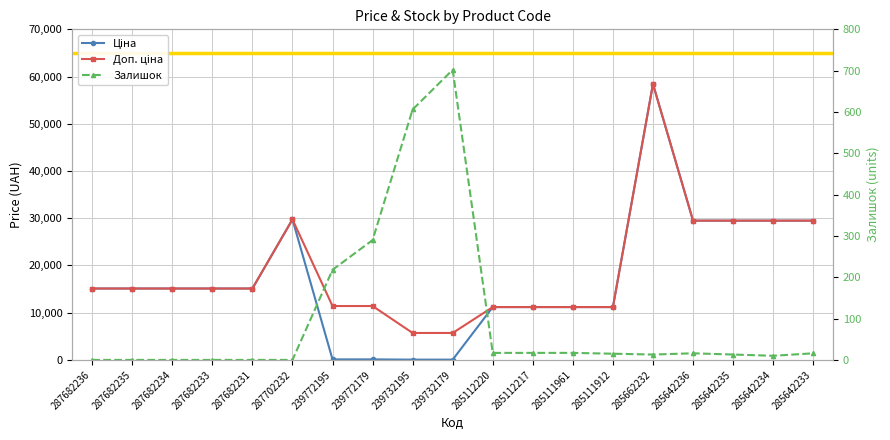

What is the label of the 16th point from the right?

287682233